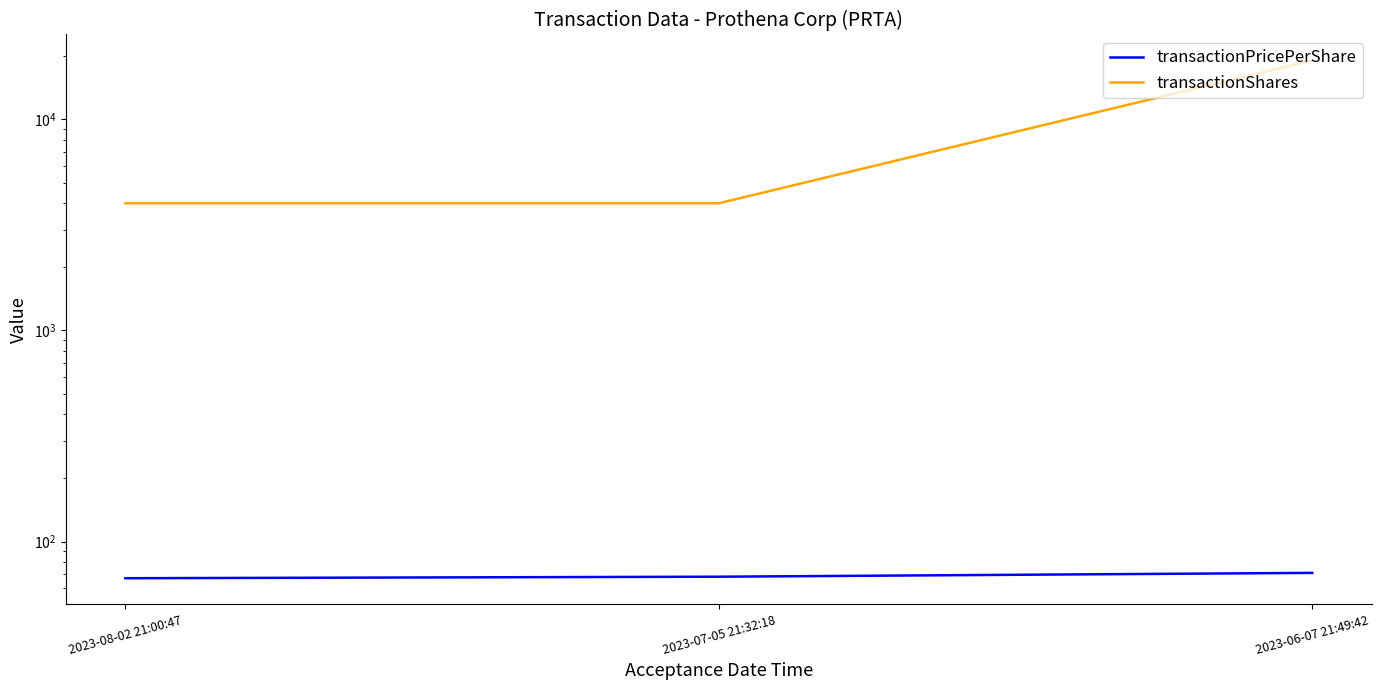

What is the minimum value for transactionShares?

4000.0